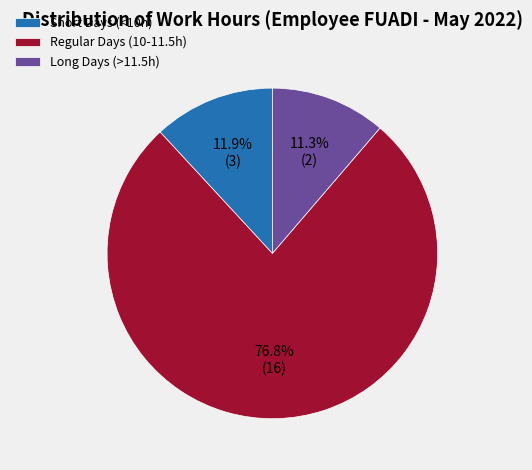

Approximately how many times larger is the value at Short Days (<10h) compared to Long Days (>11.5h)?

1.1